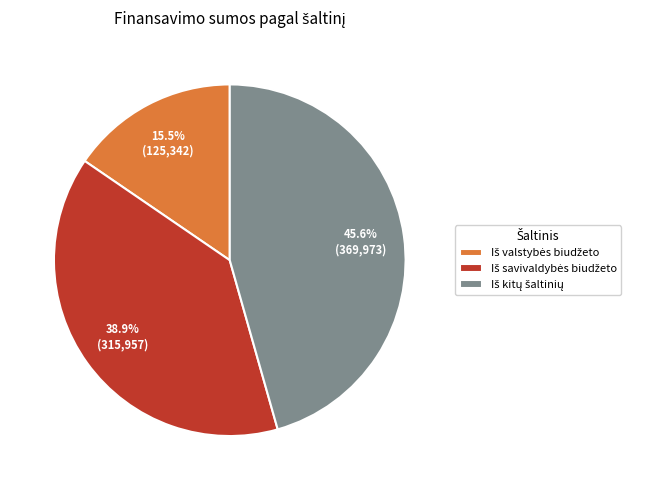

How many segments does this pie chart have?

3